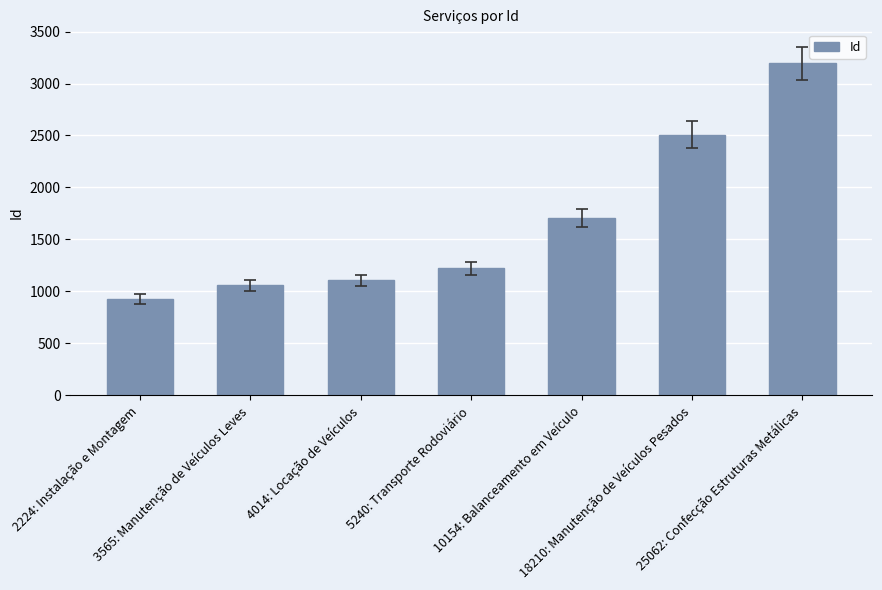

Reading left to right, list all the values displayed in this chart.

2224: Instalação e Montagem=926	3565: Manutenção de Veículos Leves=1060	4014: Locação de Veículos=1105	5240: Transporte Rodoviário=1222	10154: Balanceamento em Veículo=1709	18210: Manutenção de Veículos Pesados=2509	25062: Confecção Estruturas Metálicas=3194